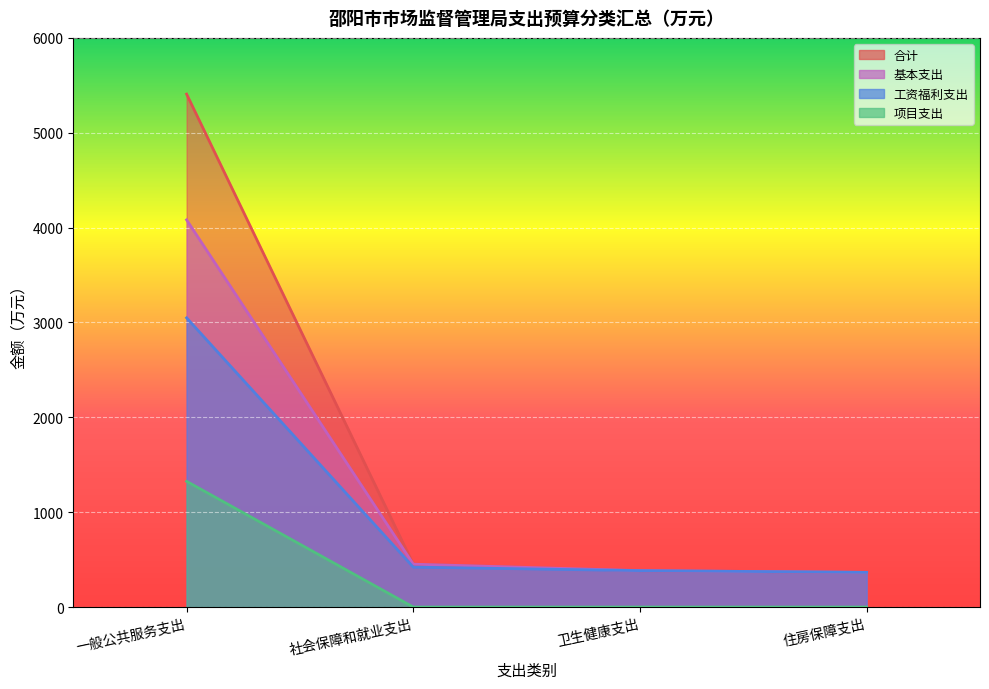

Reading left to right, transcribe all the data shown in this chart.

合计: 一般公共服务支出=5407.1	社会保障和就业支出=452.1	卫生健康支出=384.1	住房保障支出=365.7
基本支出: 一般公共服务支出=4081.6	社会保障和就业支出=452.1	卫生健康支出=384.1	住房保障支出=365.7
工资福利支出: 一般公共服务支出=3048.7	社会保障和就业支出=421.1	卫生健康支出=384.1	住房保障支出=365.7
项目支出: 一般公共服务支出=1325.5	社会保障和就业支出=0.0	卫生健康支出=0.0	住房保障支出=0.0